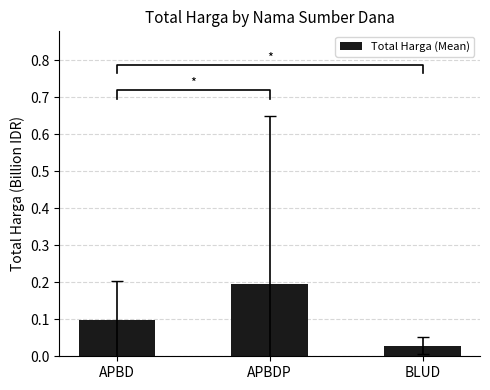

Where is the data nearest to the value 0?

BLUD